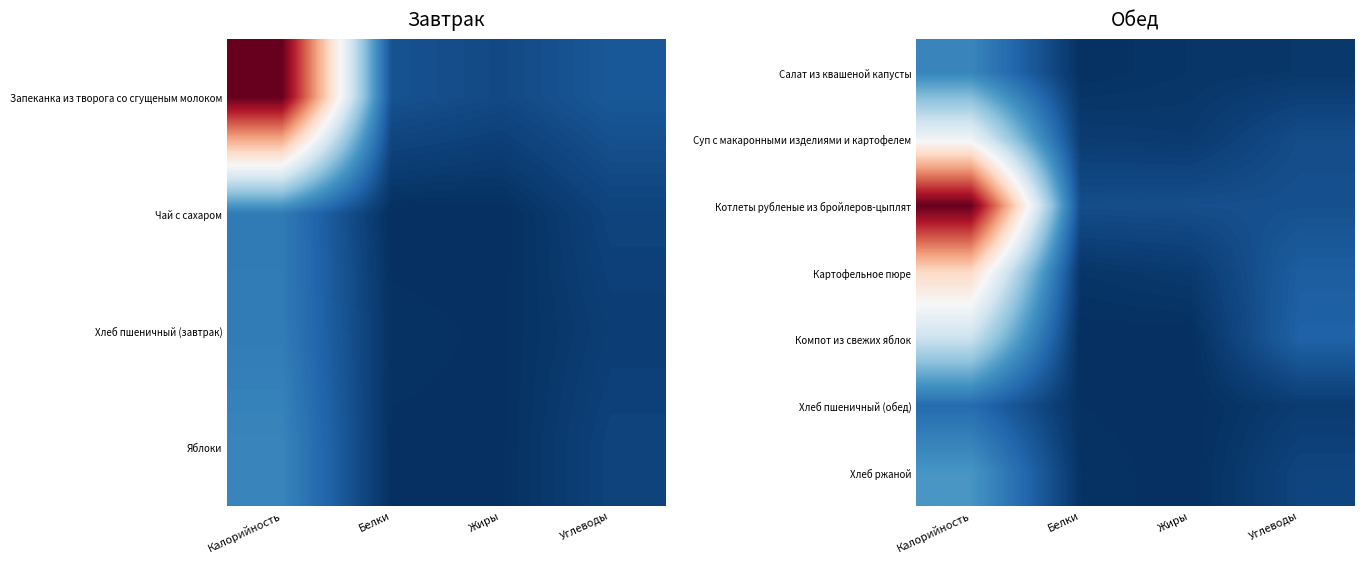

What is the total value across all series at Жиры?

0.1